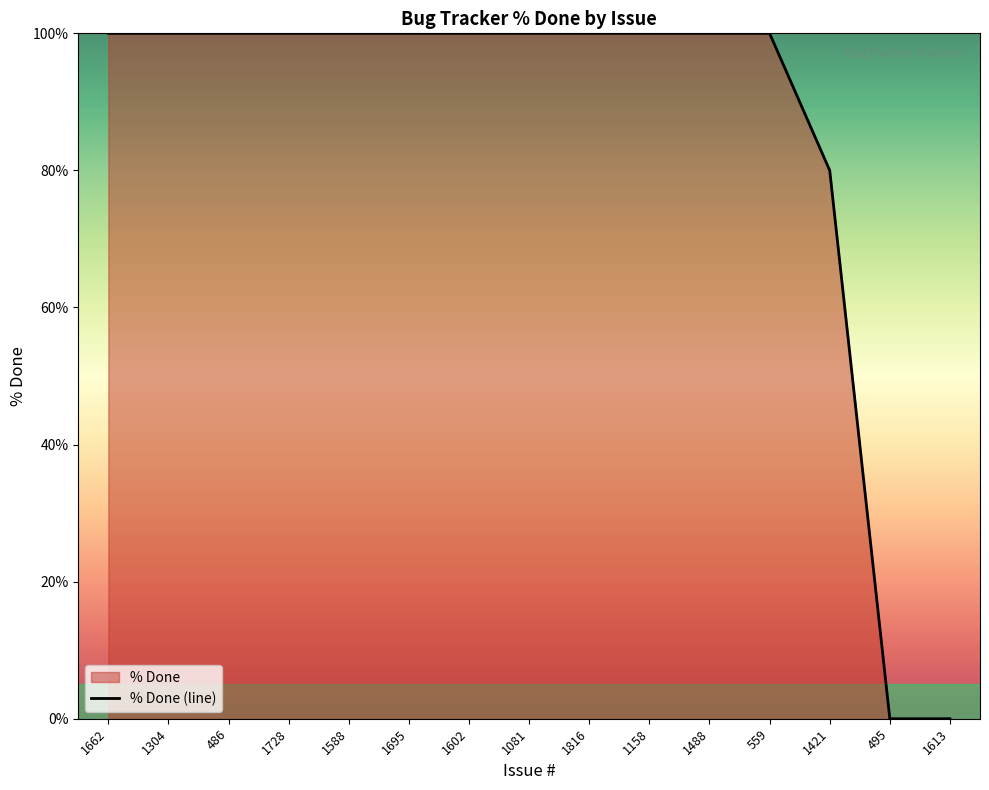

Reading right to left, what are all the values shown in this chart?

1613=0	495=0	1421=80	559=100	1488=100	1158=100	1816=100	1081=100	1602=100	1695=100	1588=100	1728=100	486=100	1304=100	1662=100